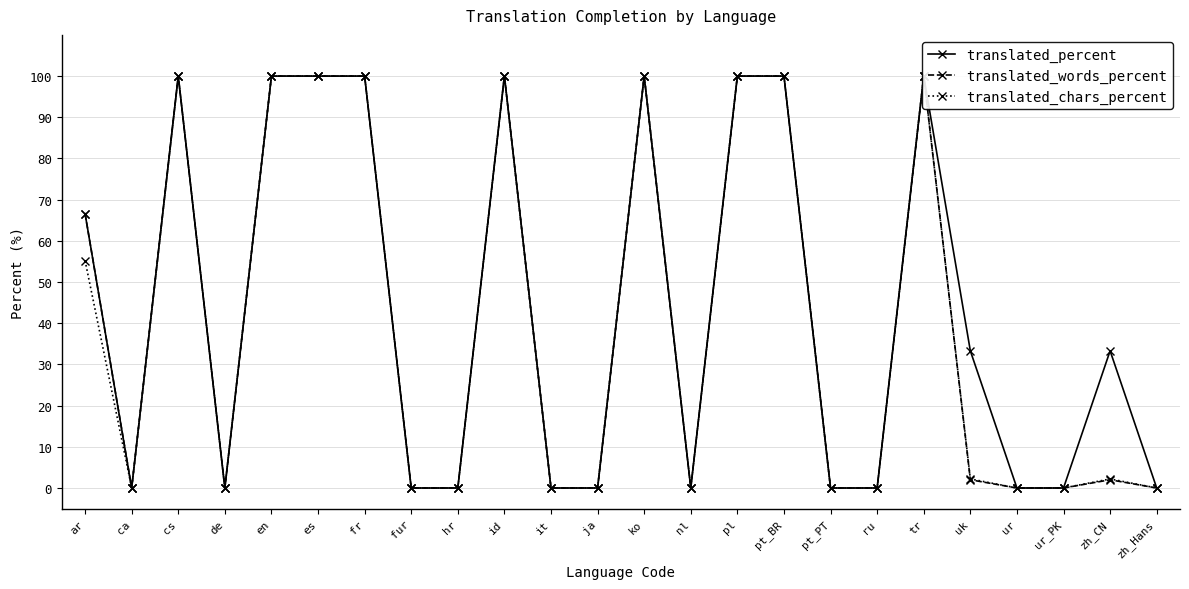

What is the value of the translated_chars_percent point at the 7th from the left?

100.0